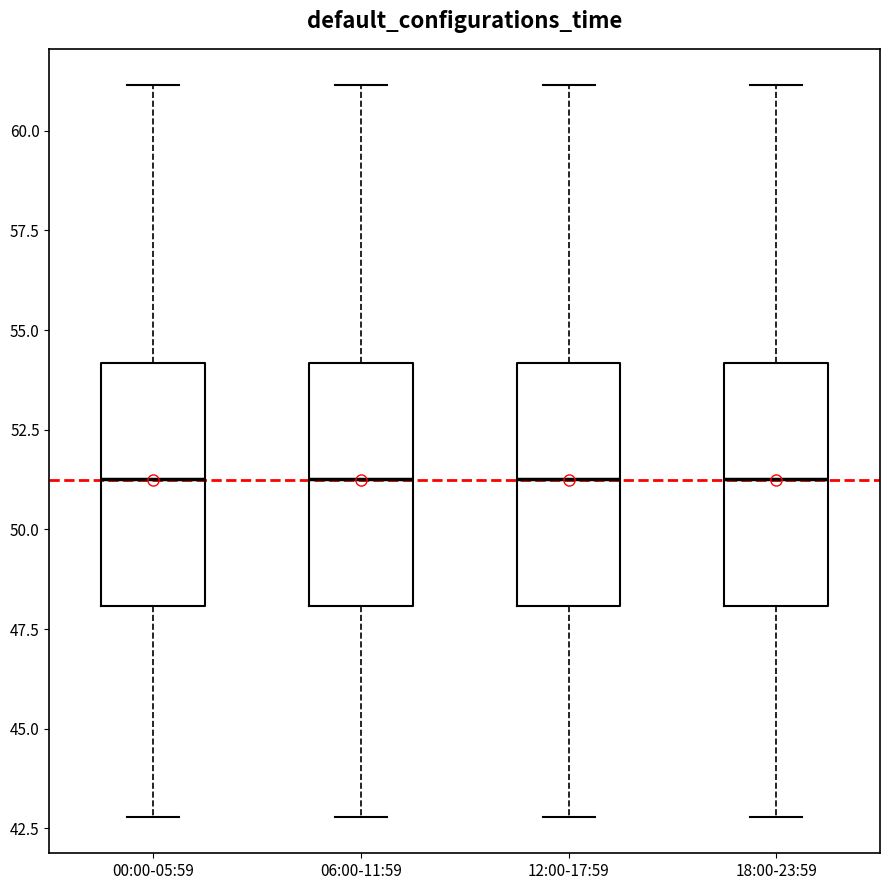

Reading left to right, transcribe this box plot: for each box, give where its median line is, the range the box spans, and where its two whiskers end, as read against the y-axis. The values are not printed on the chart, so give them approximately, as read against the axis.

00:00-05:59: median 51.5, box 48.0 to 54.0, whiskers 43.0 to 61.0
06:00-11:59: median 51.5, box 48.0 to 54.0, whiskers 43.0 to 61.0
12:00-17:59: median 51.5, box 48.0 to 54.0, whiskers 43.0 to 61.0
18:00-23:59: median 51.5, box 48.0 to 54.0, whiskers 43.0 to 61.0